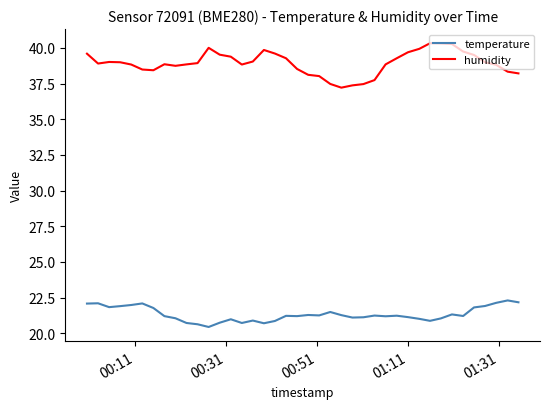

True or false: temperature and humidity cross at least once.

False